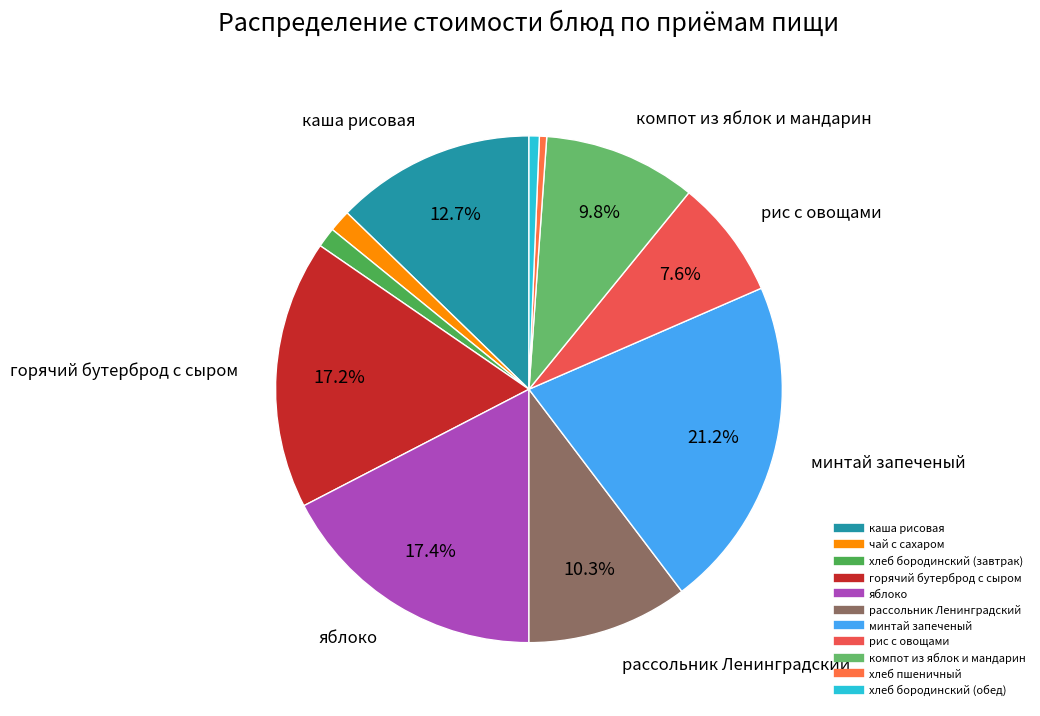

Count the number of slices in the pie.

11